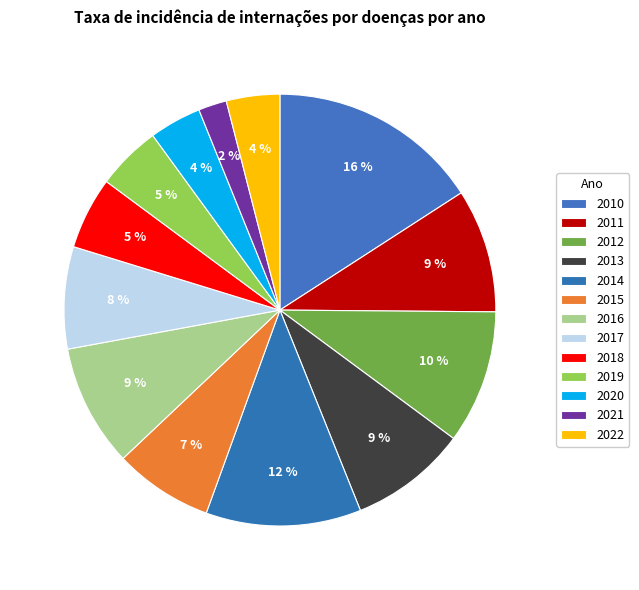

How many segments does this pie chart have?

13